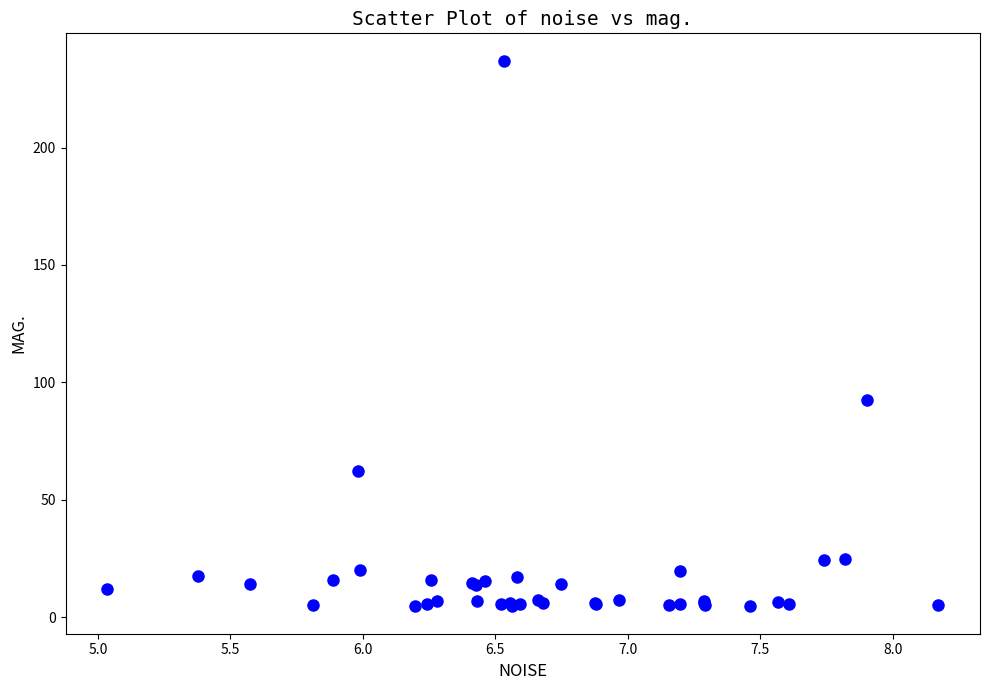

What Y value in the scatter plot is closest to 120?

92.4